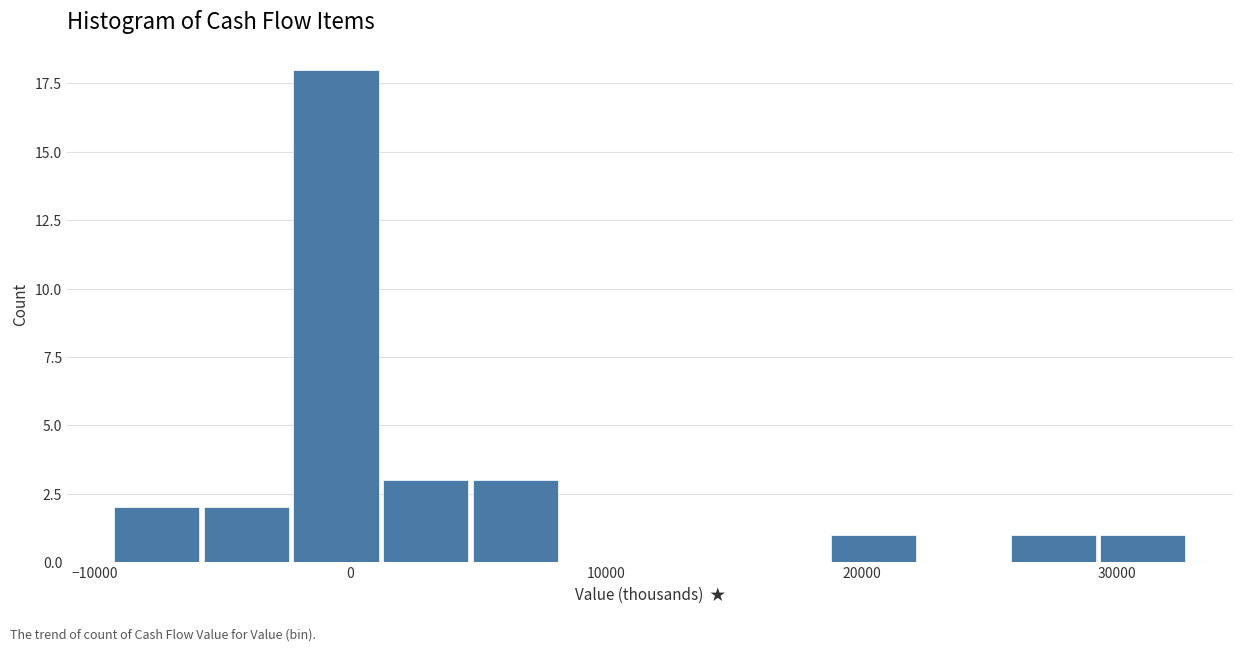

Read against the x-axis, roughly where is the centre of the tallest bar?

-1000